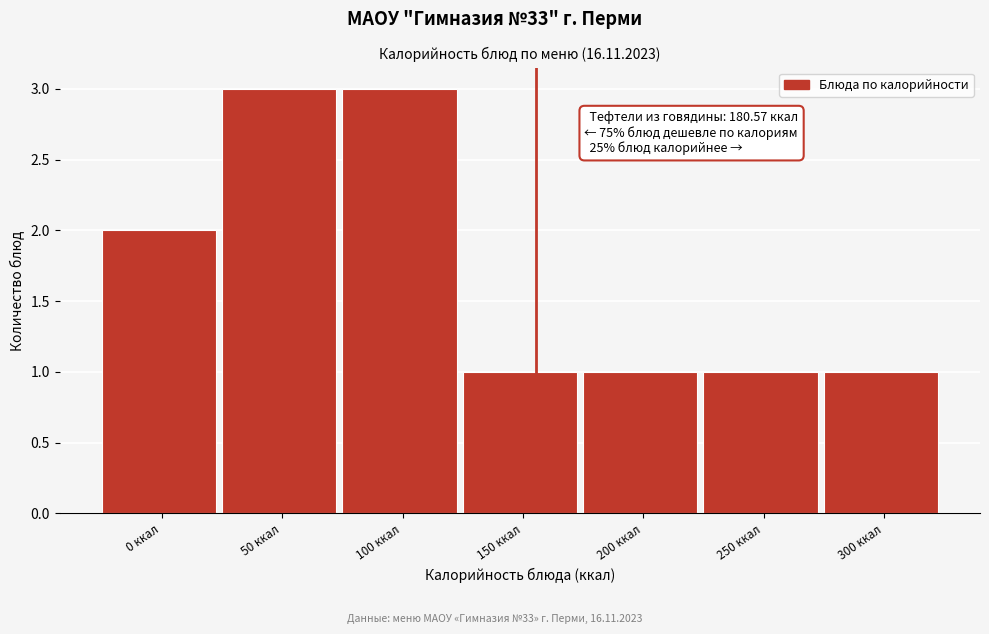

Reading left to right, list all the values displayed in this chart.

0 ккал=2	50 ккал=3	100 ккал=3	150 ккал=1	200 ккал=1	250 ккал=1	300 ккал=1